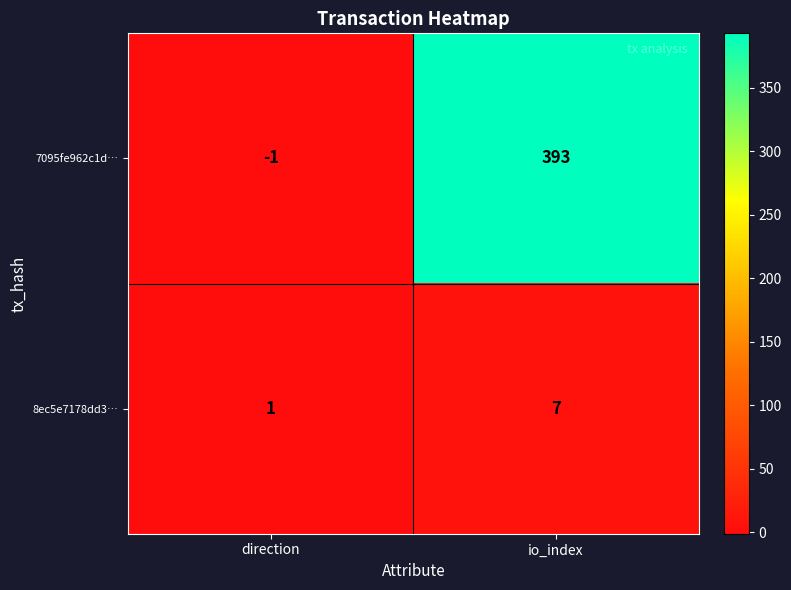

At which category does the chart reach its minimum across all series?

direction